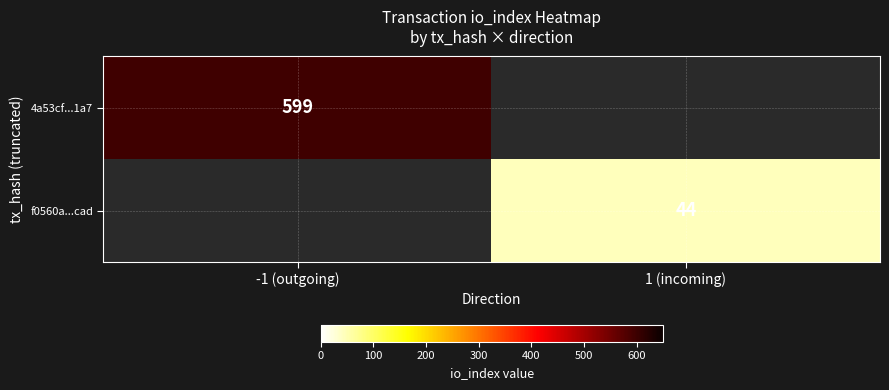

Is it true that f0560a...cad equals 66 at 1 (incoming)?

False